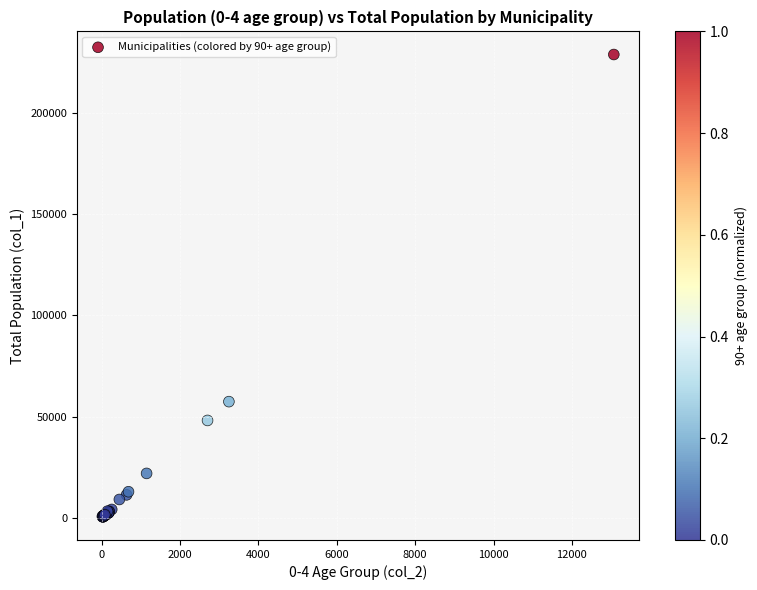

What Y value in the scatter plot is closest to 114683?

57406